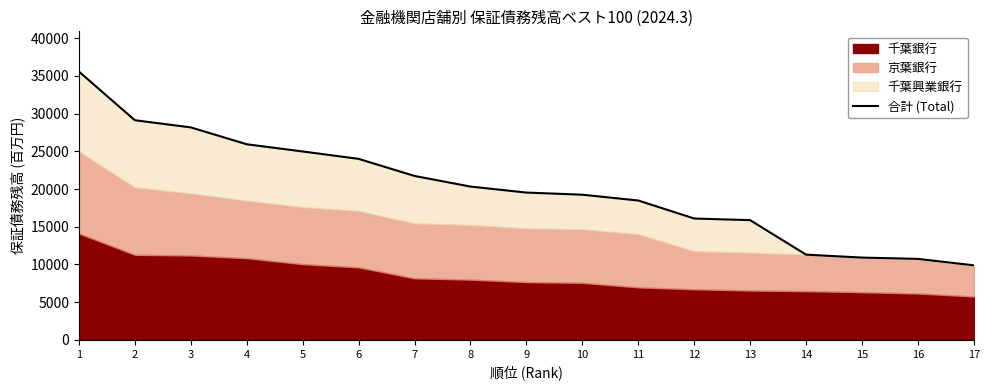

The chart shows a value of 44420.5 at 2. True or false?

False